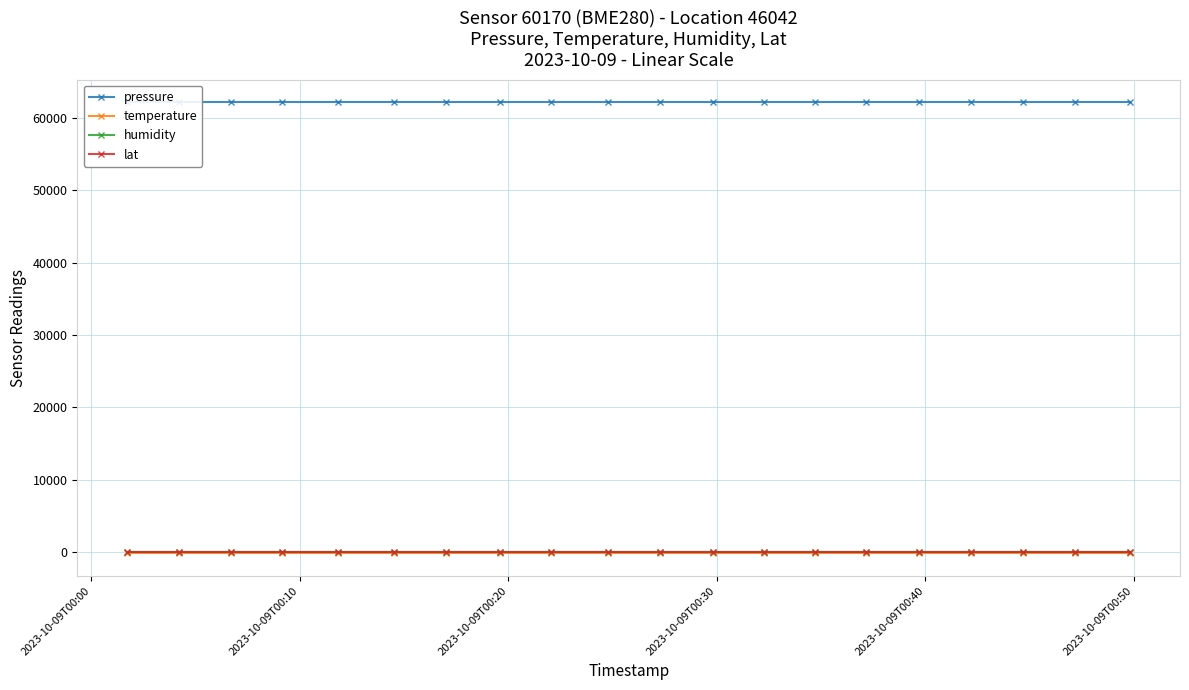

The temperature series shows -68.4 at 10. True or false?

False